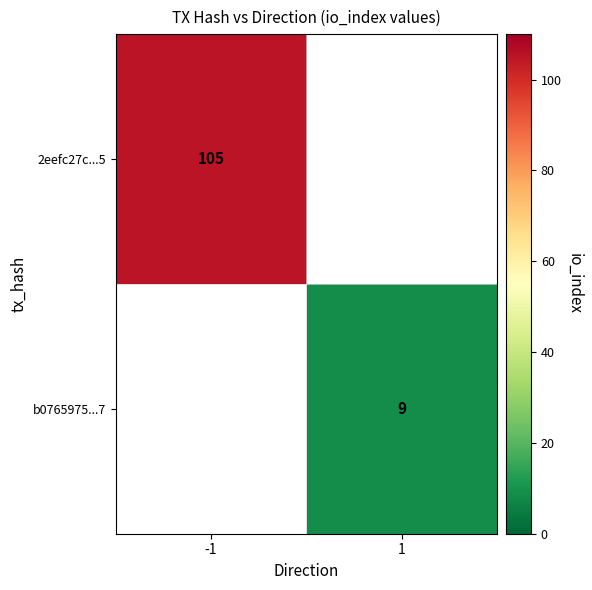

The value of b0765975...7 at 1 is 9. True or false?

True